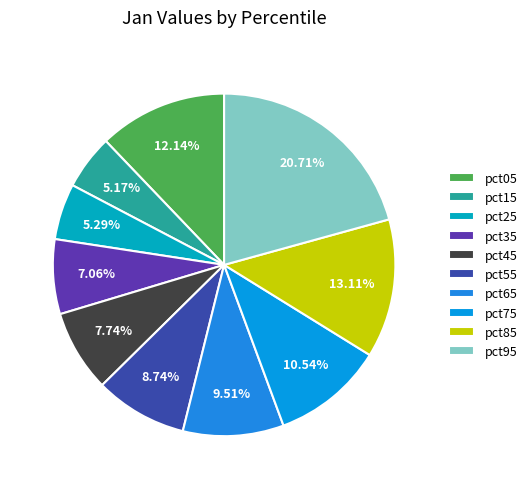

Is the sum of pct95 and pct55 greater than half?

No